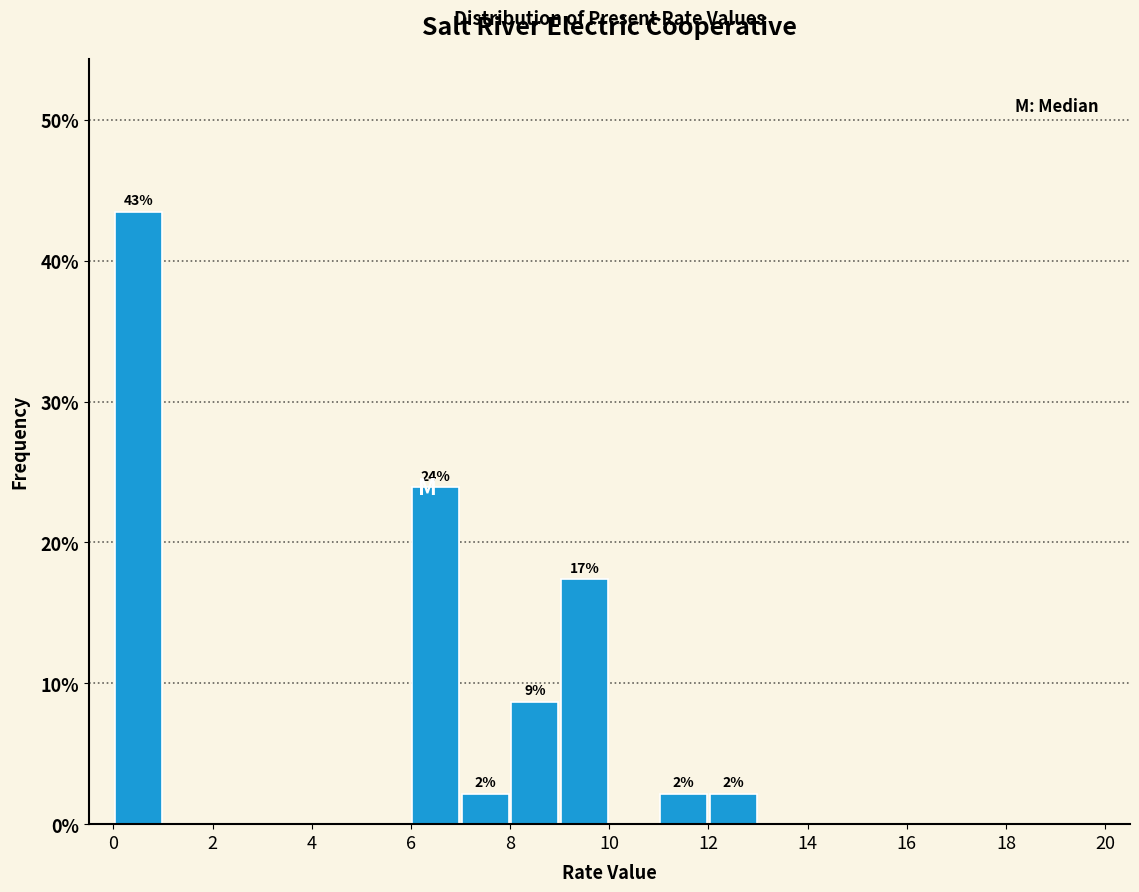

Over which range of the x-axis is the bar tallest?

0 to 1